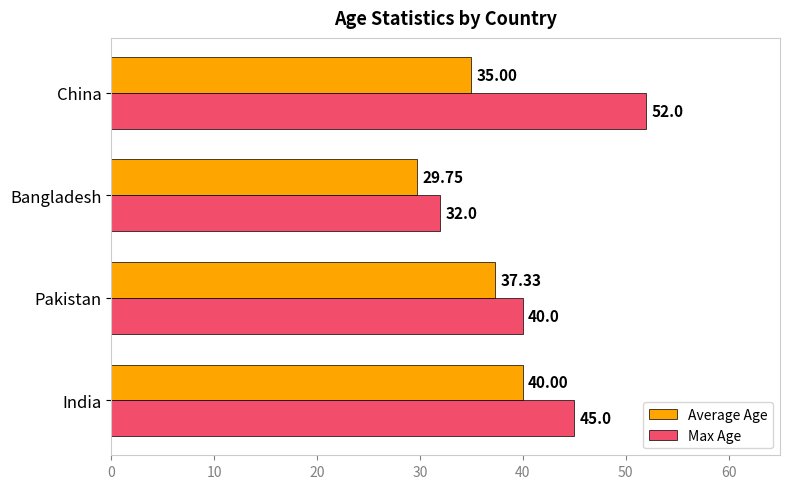

List the labels in order of Average Age value, largest first.

India, Pakistan, China, Bangladesh